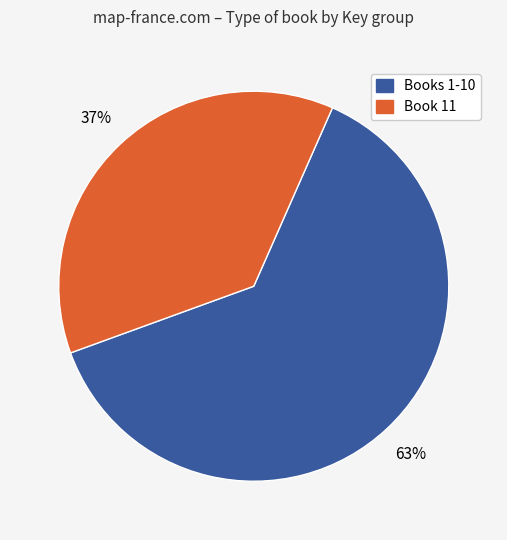

To the nearest percent, what is the difference between the largest and smallest slice percentages?

26%